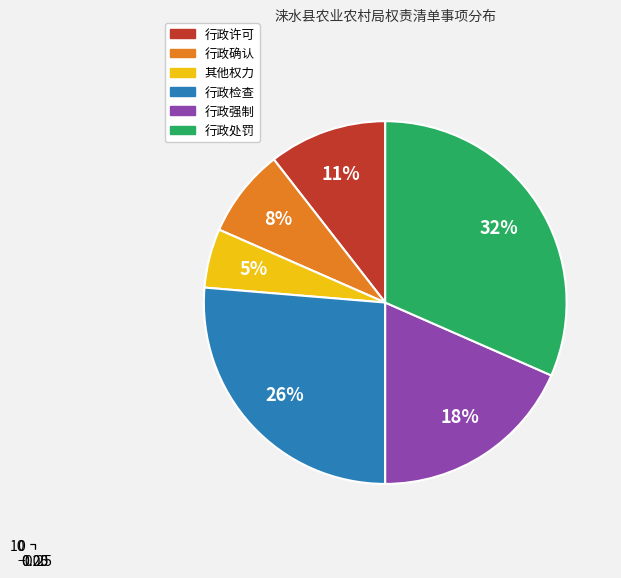

Does 行政处罚 account for over 50% of the chart?

No